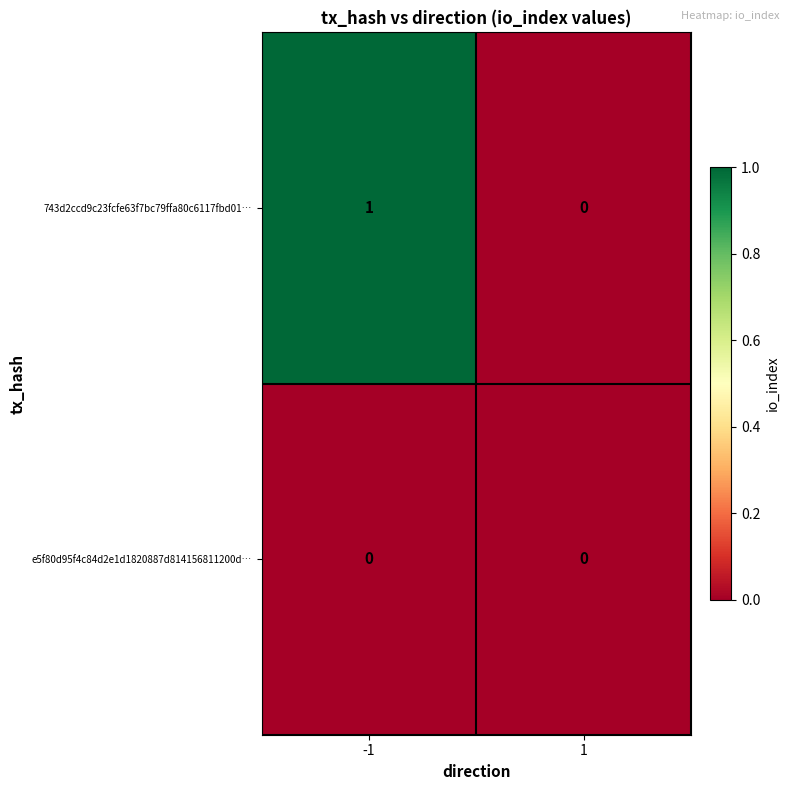

Which series has the largest range (max minus min)?

743d2ccd9c23fcfe63f7bc79ffa80c6117fbd01…